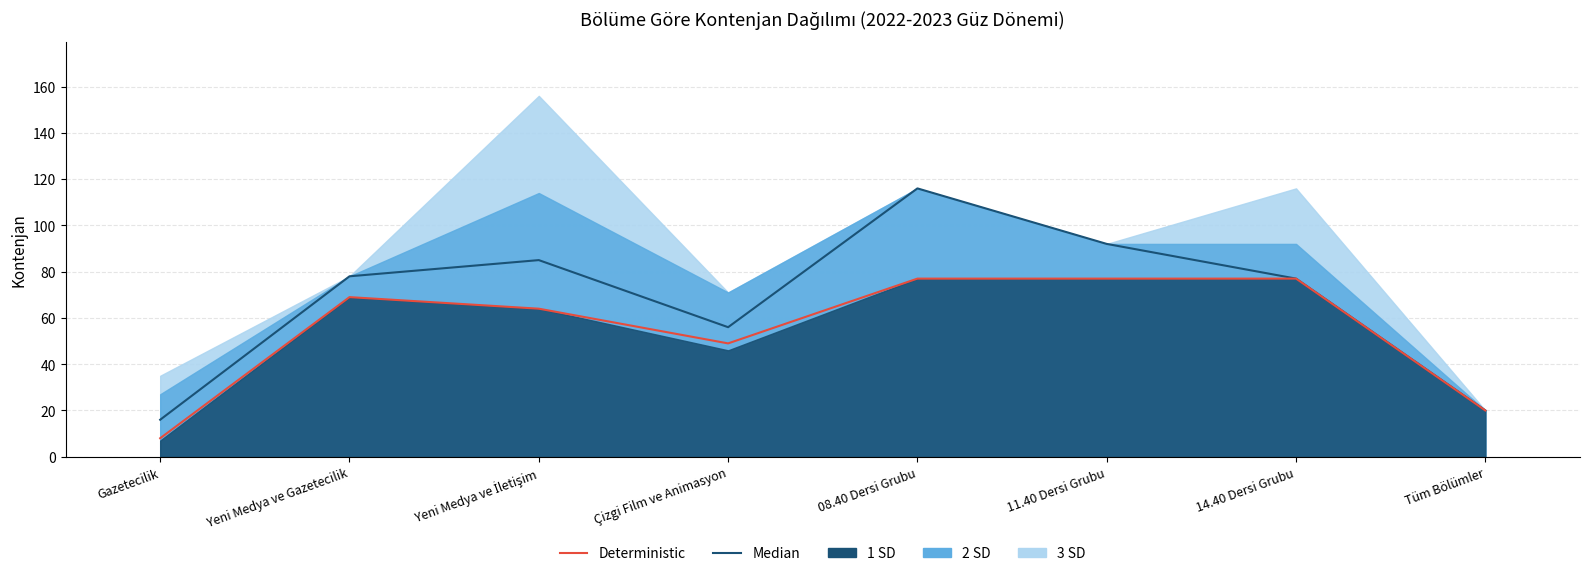

Reading left to right, transcribe all the data shown in this chart.

Median: Gazetecilik=16	Yeni Medya ve Gazetecilik=78	Yeni Medya ve İletişim=85	Çizgi Film ve Animasyon=56	08.40 Dersi Grubu=116	11.40 Dersi Grubu=92	14.40 Dersi Grubu=77	Tüm Bölümler=20
Deterministic: Gazetecilik=8	Yeni Medya ve Gazetecilik=69	Yeni Medya ve İletişim=64	Çizgi Film ve Animasyon=49	08.40 Dersi Grubu=77	11.40 Dersi Grubu=77	14.40 Dersi Grubu=77	Tüm Bölümler=20